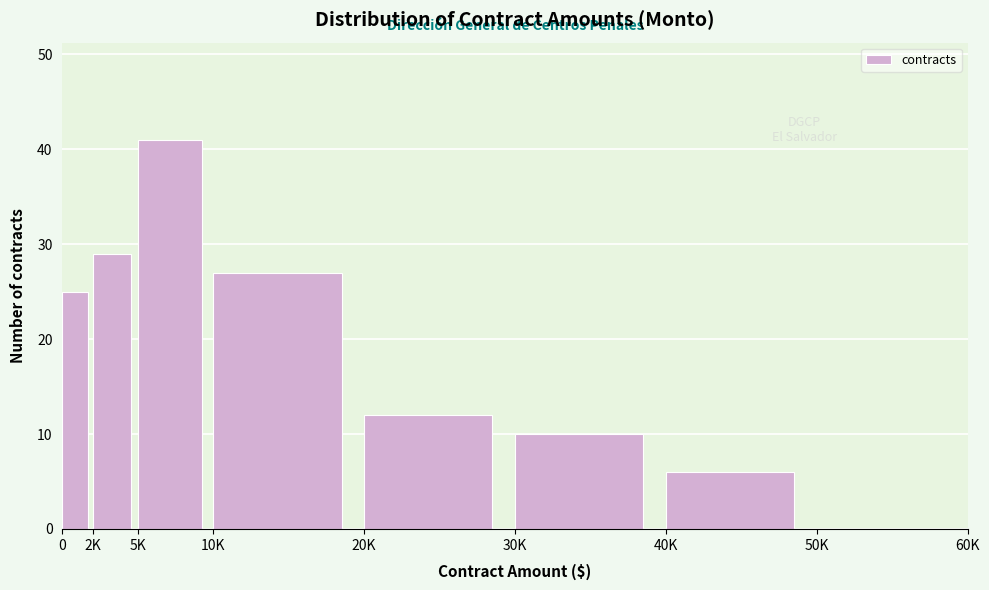

Reading left to right, what are all the values shown in this chart?

0=25	2K=29	5K=41	10K=27	20K=12	30K=10	40K=6	50K=0